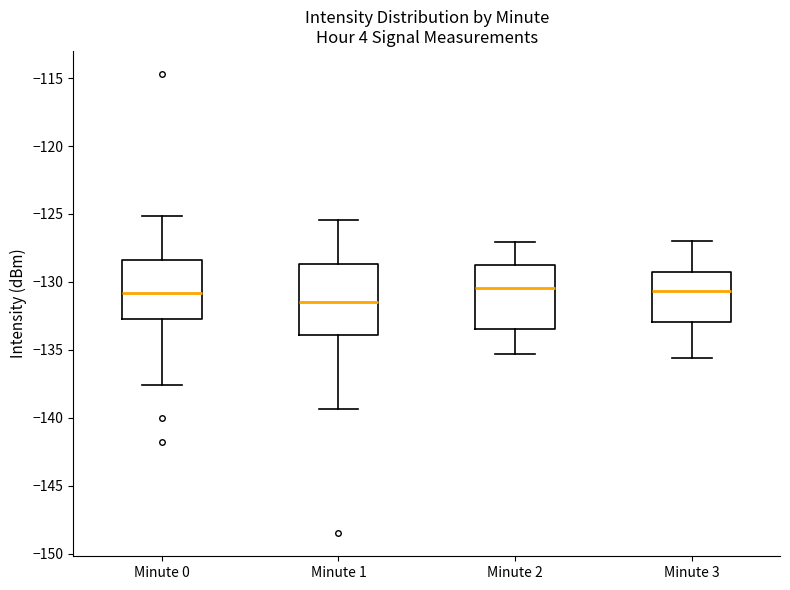

Reading left to right, read every box against the y-axis: the position of its median line, the range the box covers, and the ends of its whiskers. The values are not printed on the chart, so give them approximately, as read against the axis.

Minute 0: median -131.0, box -132.5 to -128.5, whiskers -137.5 to -125.0
Minute 1: median -131.5, box -134.0 to -128.5, whiskers -139.5 to -125.5
Minute 2: median -130.5, box -133.5 to -128.5, whiskers -135.5 to -127.0
Minute 3: median -130.5, box -133.0 to -129.0, whiskers -135.5 to -127.0